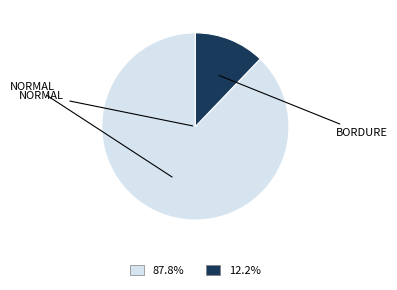

Does any single category account for the majority?

Yes